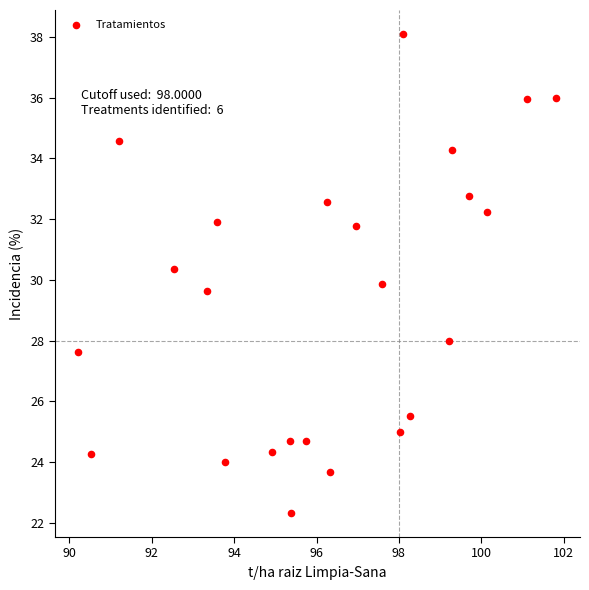

What is the range of Y values (max minus min)?

15.8